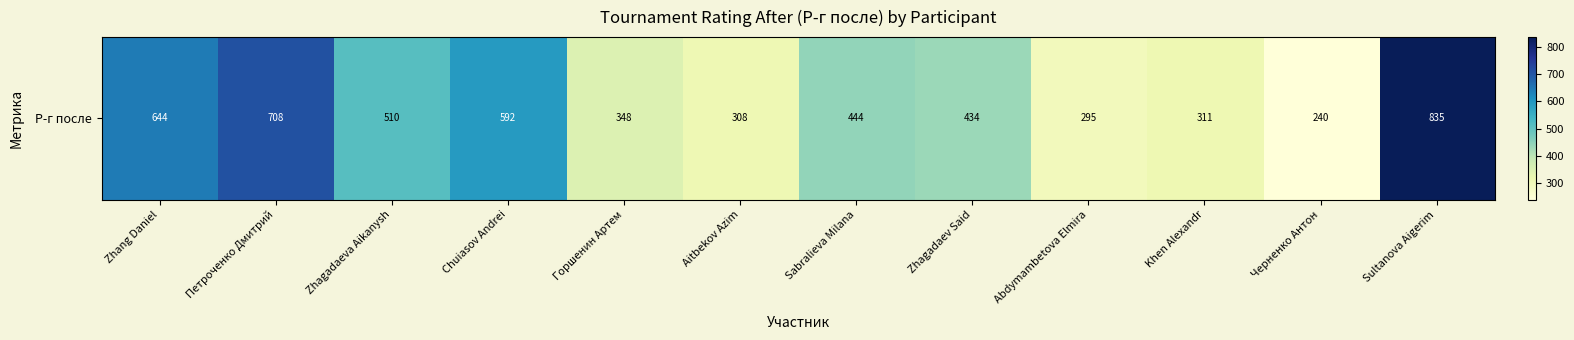

True or false: the data shows 644 at Zhang Daniel.

True